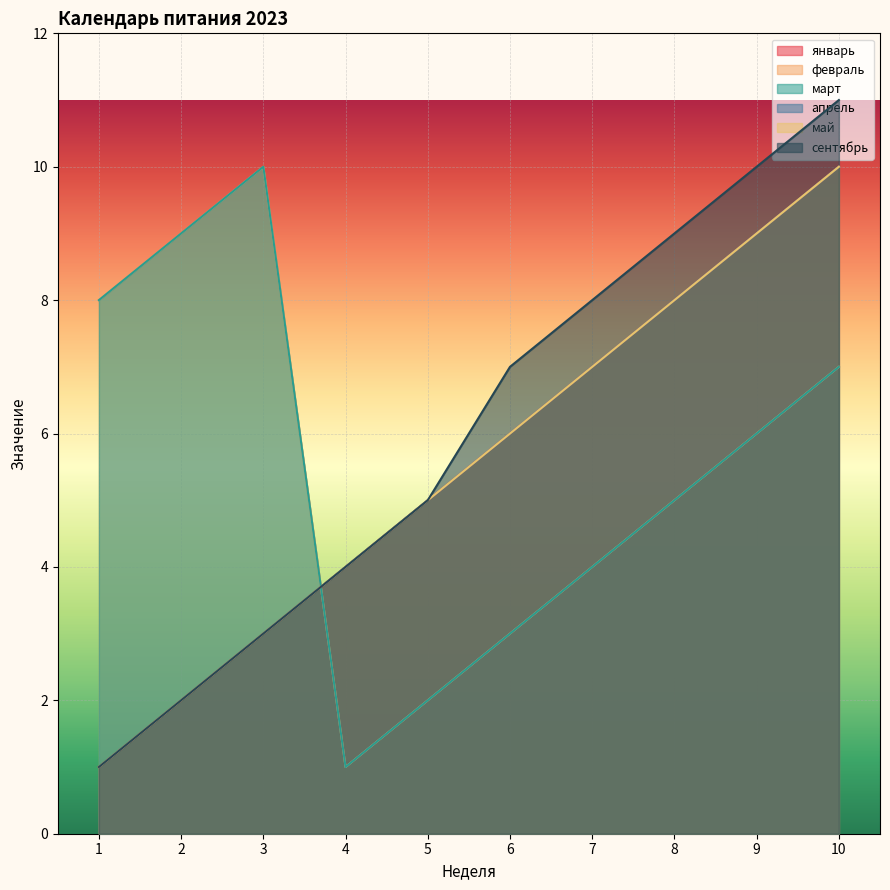

Which series has the largest total across all categories?

сентябрь